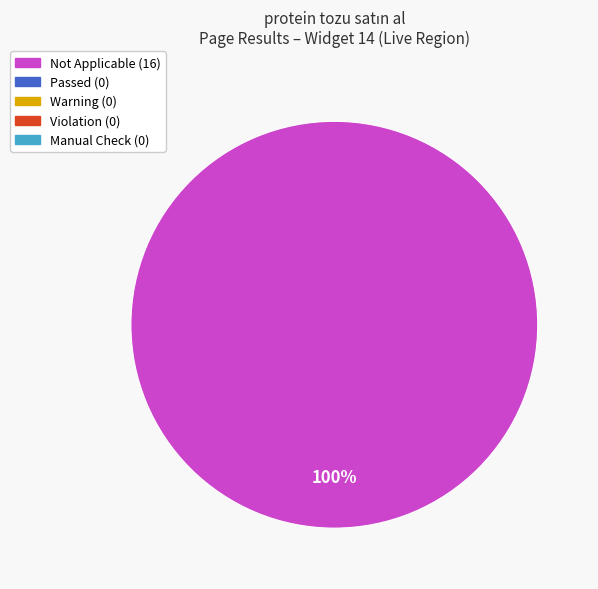

Is there a majority slice in this chart?

Yes